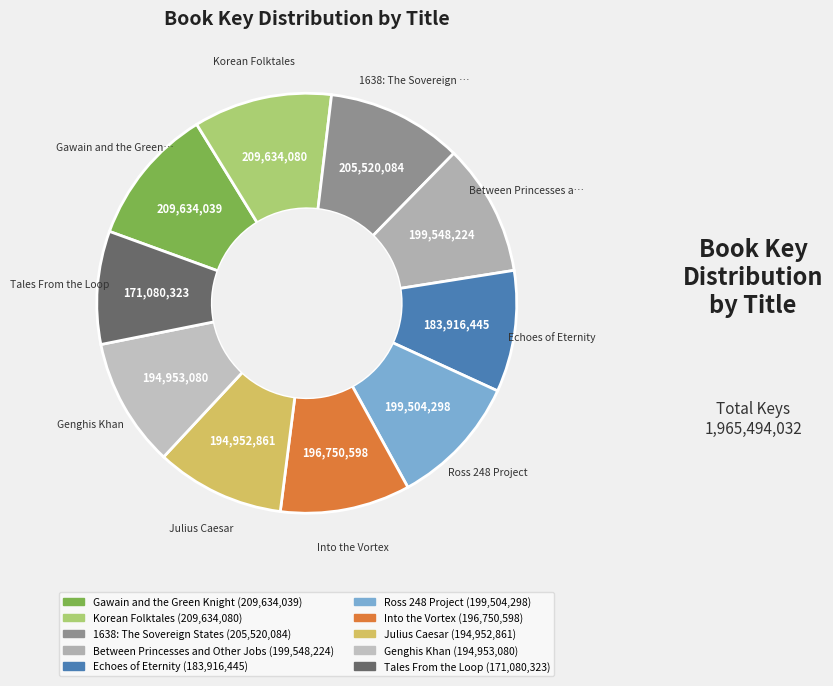

Combined, do Genghis Khan and Echoes of Eternity account for over 50%?

No